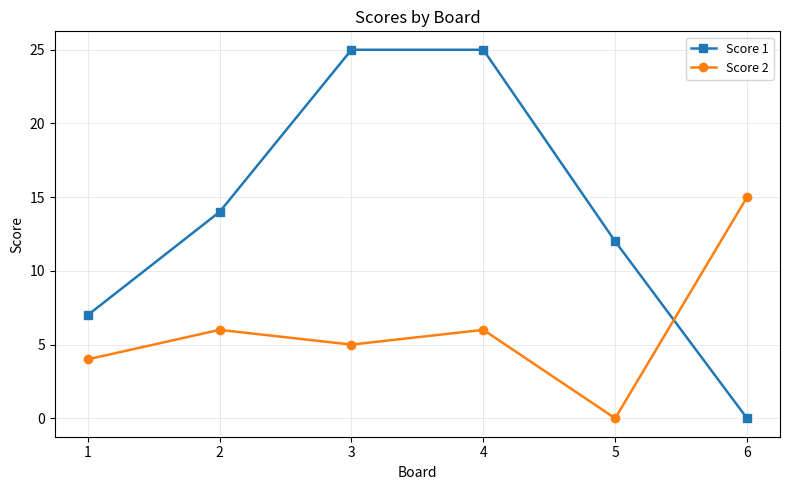

What is the spread (max minus min) of values at 3?

20